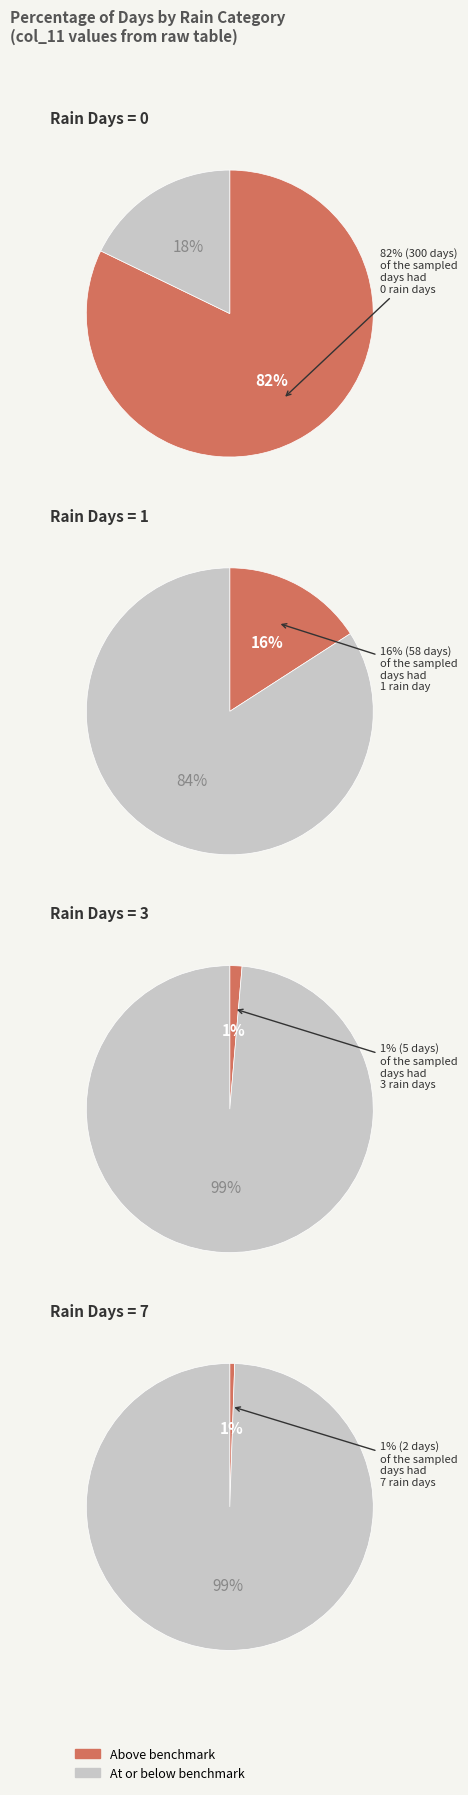

Which slice is the smallest?

7